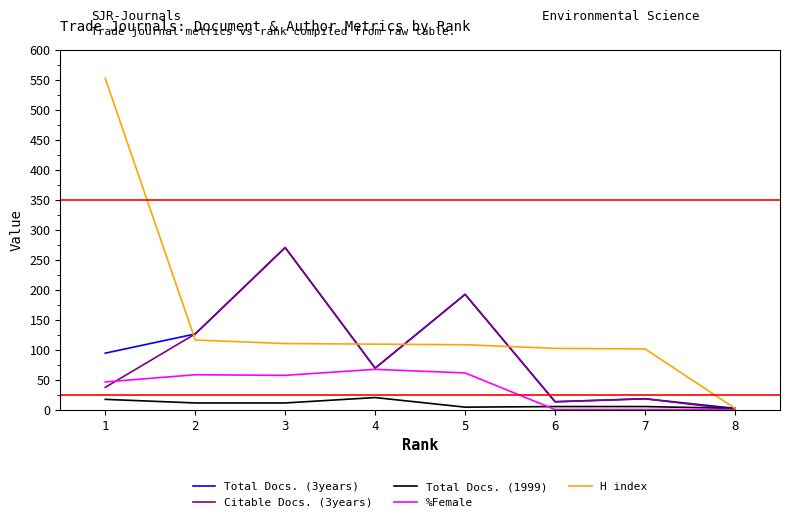

Which series has the largest total across all categories?

H index